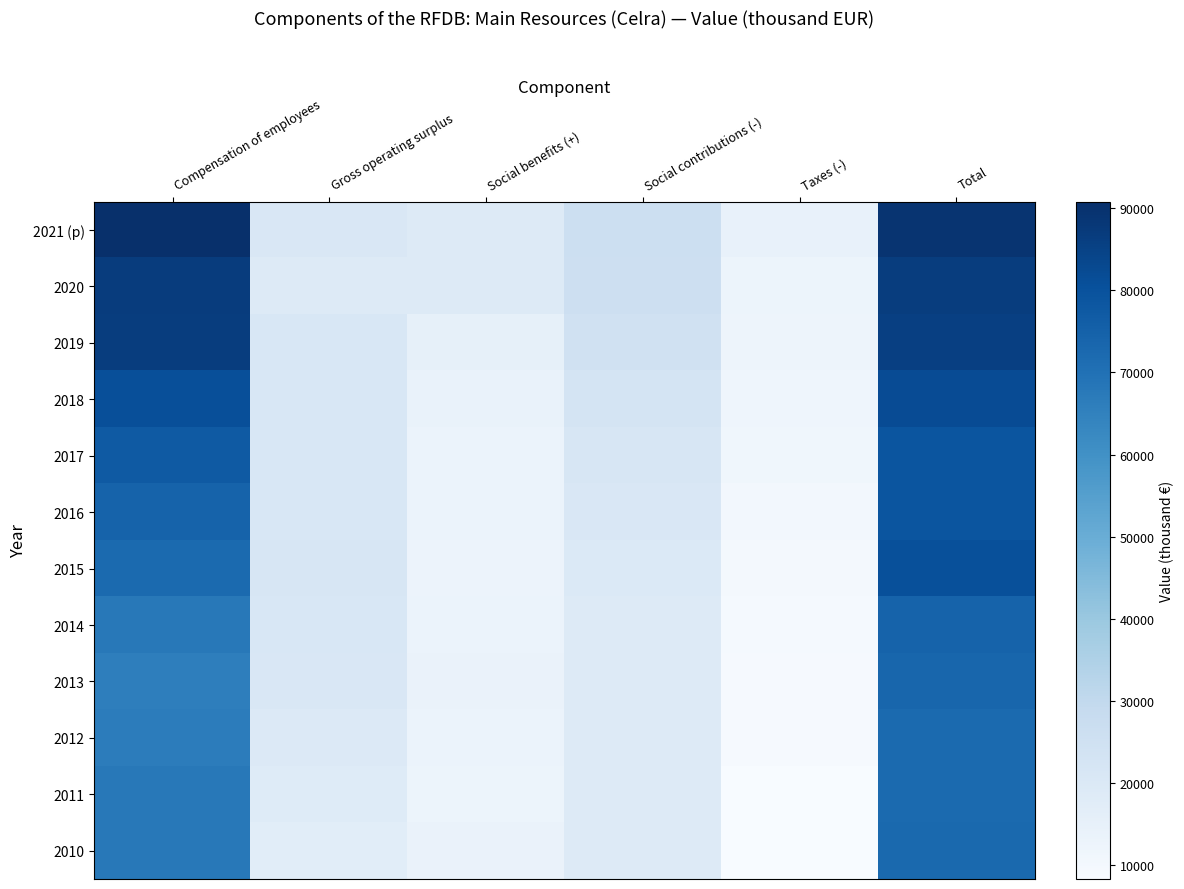

Reading left to right, extract all data points from this chart.

2021 (p): Compensation of employees=90781	Gross operating surplus=20580	Social benefits (+)=18784	Social contributions (-)=26310	Taxes (-)=14208	Total=89214
2020: Compensation of employees=86750	Gross operating surplus=18783	Social benefits (+)=19119	Social contributions (-)=25718	Taxes (-)=12809	Total=86301
2019: Compensation of employees=86398	Gross operating surplus=21090	Social benefits (+)=15229	Social contributions (-)=24730	Taxes (-)=12393	Total=85639
2018: Compensation of employees=80806	Gross operating surplus=20951	Social benefits (+)=13979	Social contributions (-)=22614	Taxes (-)=11916	Total=81935
2017: Compensation of employees=77404	Gross operating surplus=20999	Social benefits (+)=13305	Social contributions (-)=21635	Taxes (-)=11385	Total=79049
2016: Compensation of employees=74403	Gross operating surplus=21011	Social benefits (+)=13432	Social contributions (-)=20740	Taxes (-)=10331	Total=78912
2015: Compensation of employees=72226	Gross operating surplus=21227	Social benefits (+)=13092	Social contributions (-)=19770	Taxes (-)=9685	Total=80585
2014: Compensation of employees=67747	Gross operating surplus=21093	Social benefits (+)=13224	Social contributions (-)=19251	Taxes (-)=9587	Total=74660
2013: Compensation of employees=65907	Gross operating surplus=20659	Social benefits (+)=13471	Social contributions (-)=18855	Taxes (-)=9276	Total=73477
2012: Compensation of employees=66355	Gross operating surplus=19559	Social benefits (+)=13170	Social contributions (-)=18719	Taxes (-)=9032	Total=72168
2011: Compensation of employees=67637	Gross operating surplus=18361	Social benefits (+)=12788	Social contributions (-)=18716	Taxes (-)=8546	Total=72140
2010: Compensation of employees=67840	Gross operating surplus=17071	Social benefits (+)=13778	Social contributions (-)=18636	Taxes (-)=8315	Total=72627